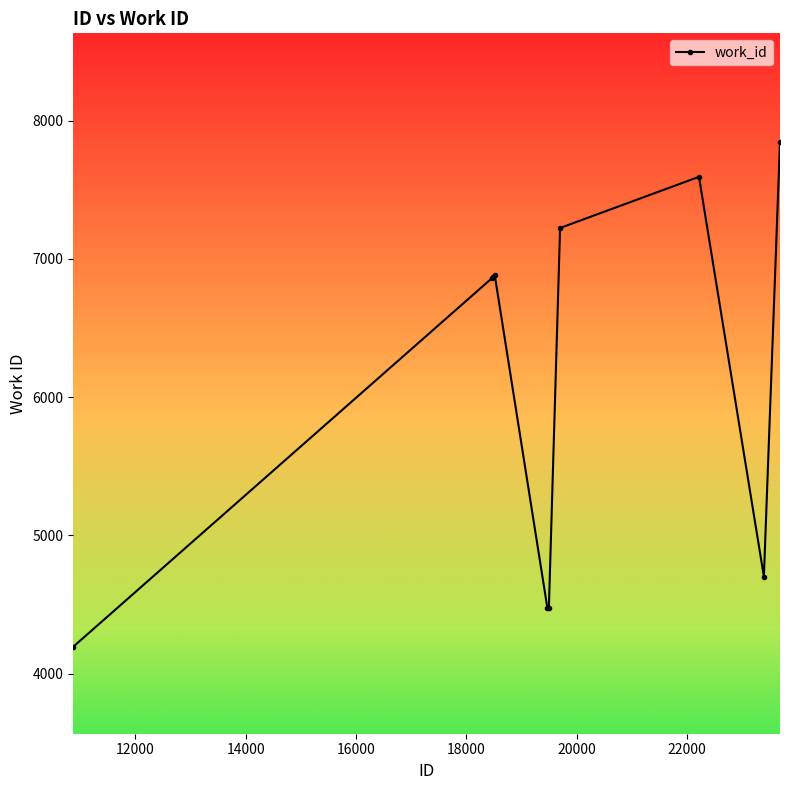

What is the maximum value shown in the chart?

7846